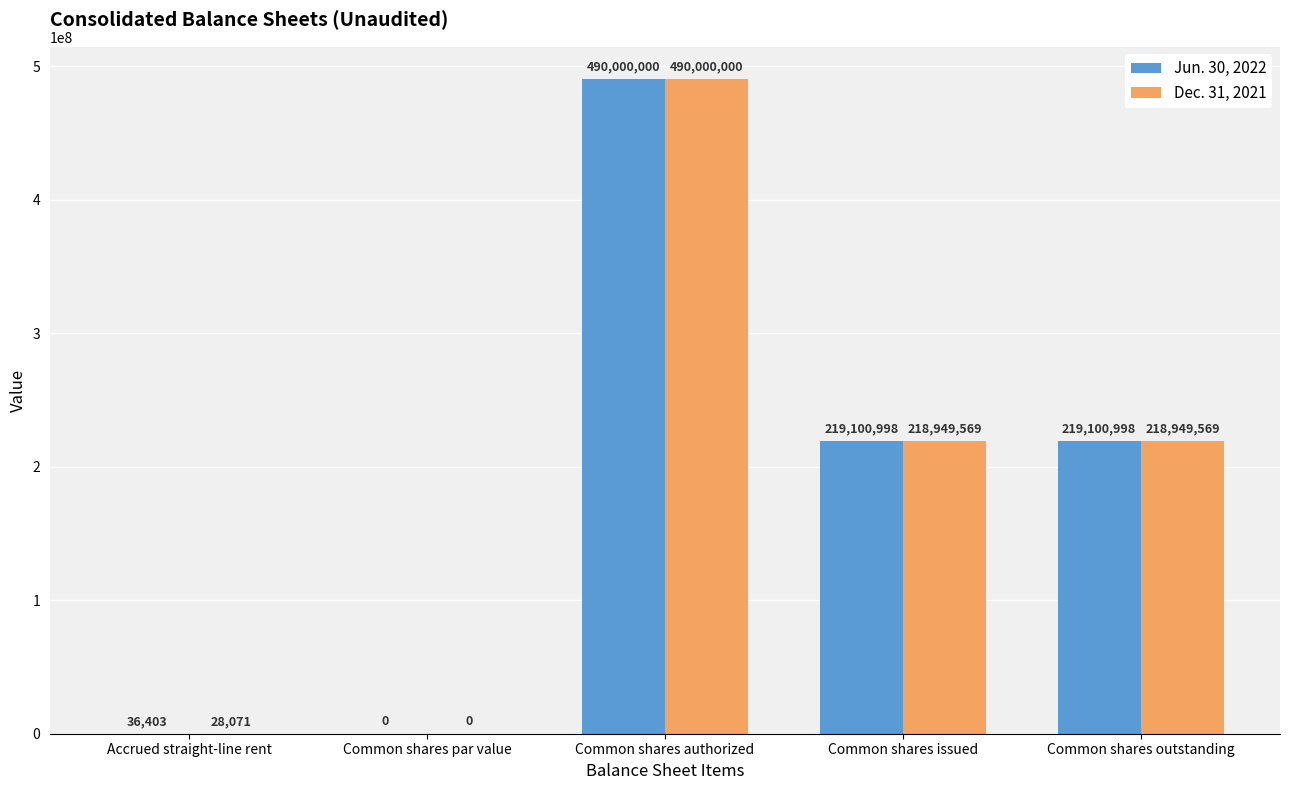

Which category has the highest value across all series?

Common shares authorized